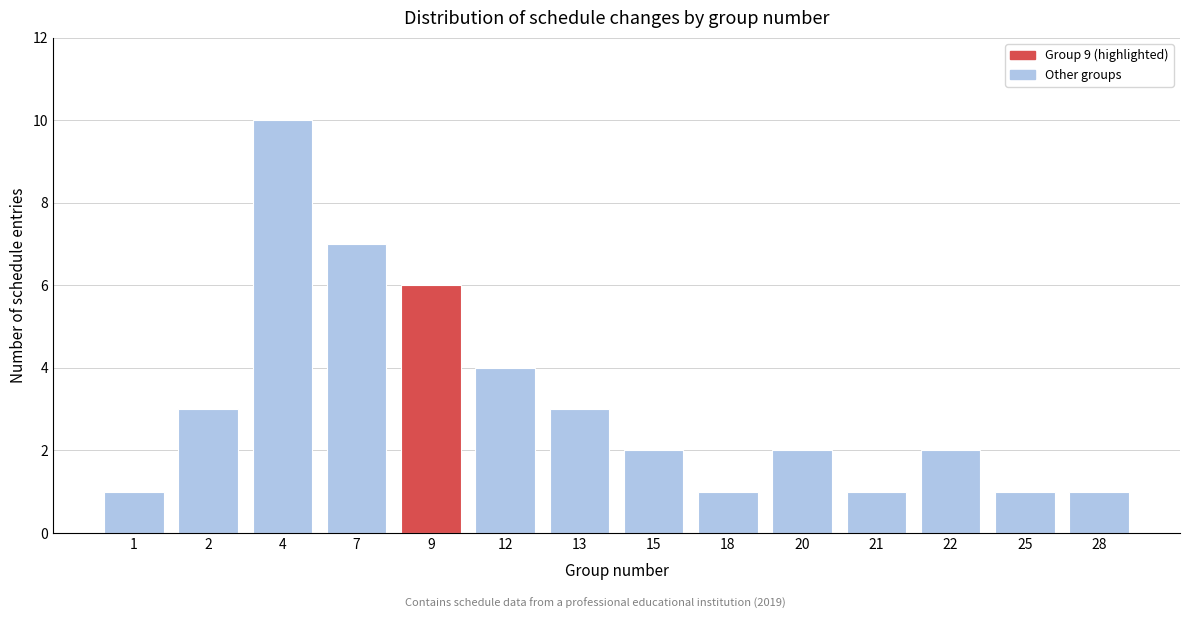

Reading right to left, what are all the values shown in this chart?

28=1	25=1	22=2	21=1	20=2	18=1	15=2	13=3	12=4	9=6	7=7	4=10	2=3	1=1